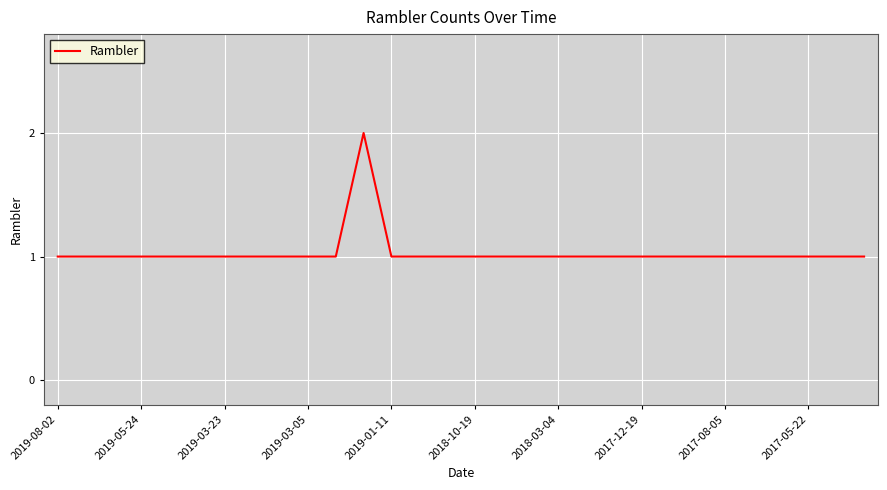

Does the chart display data point markers on the line(s)?

No